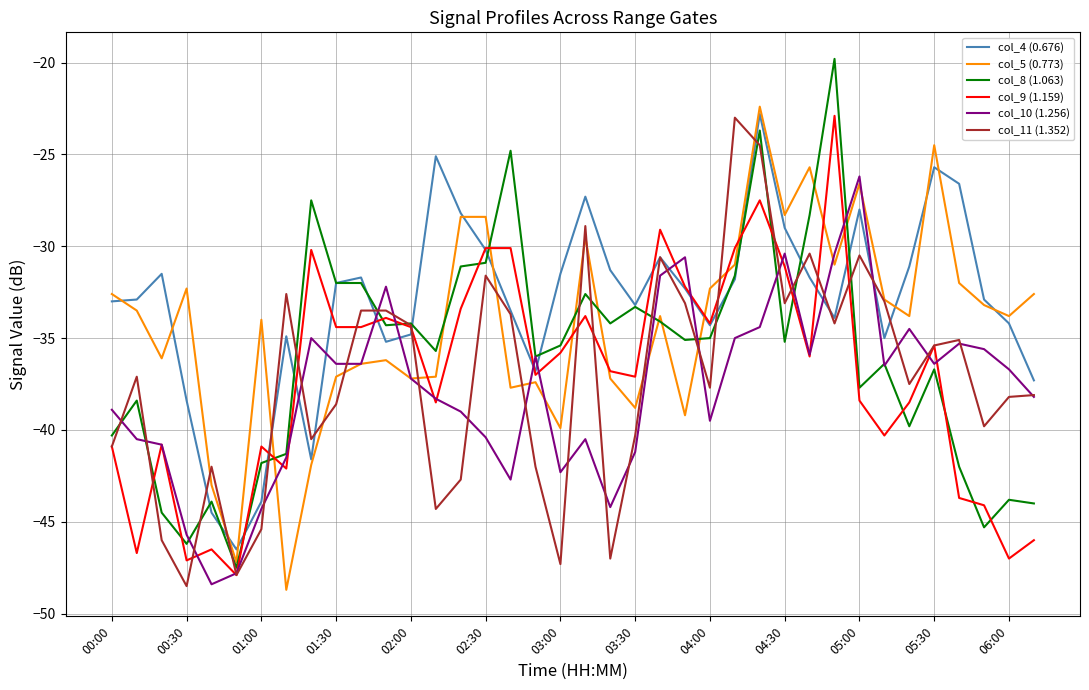

Which series has the widest spread of values?

col_8 (1.063)